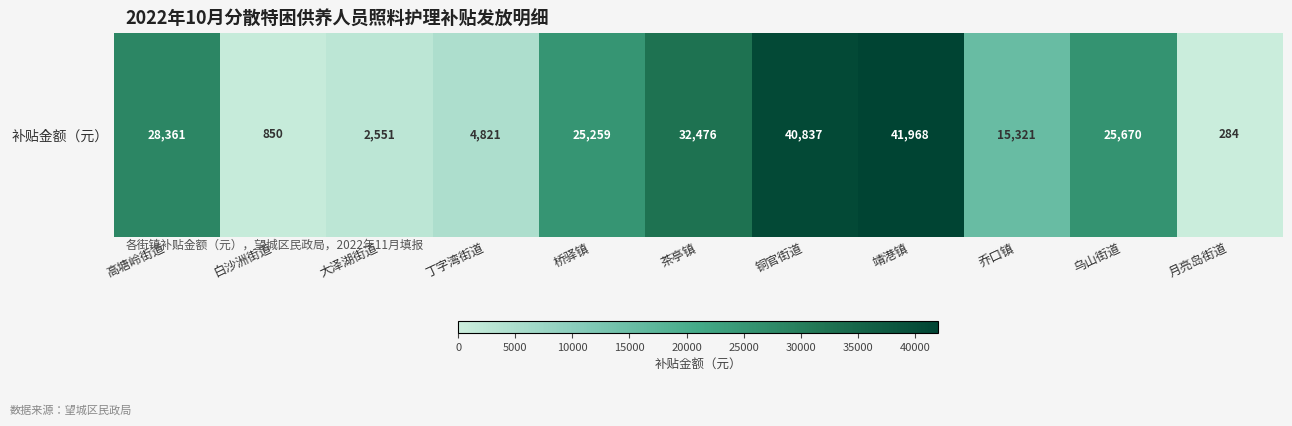

What is the change in value from 桥驿镇 to 乔口镇?

-9938